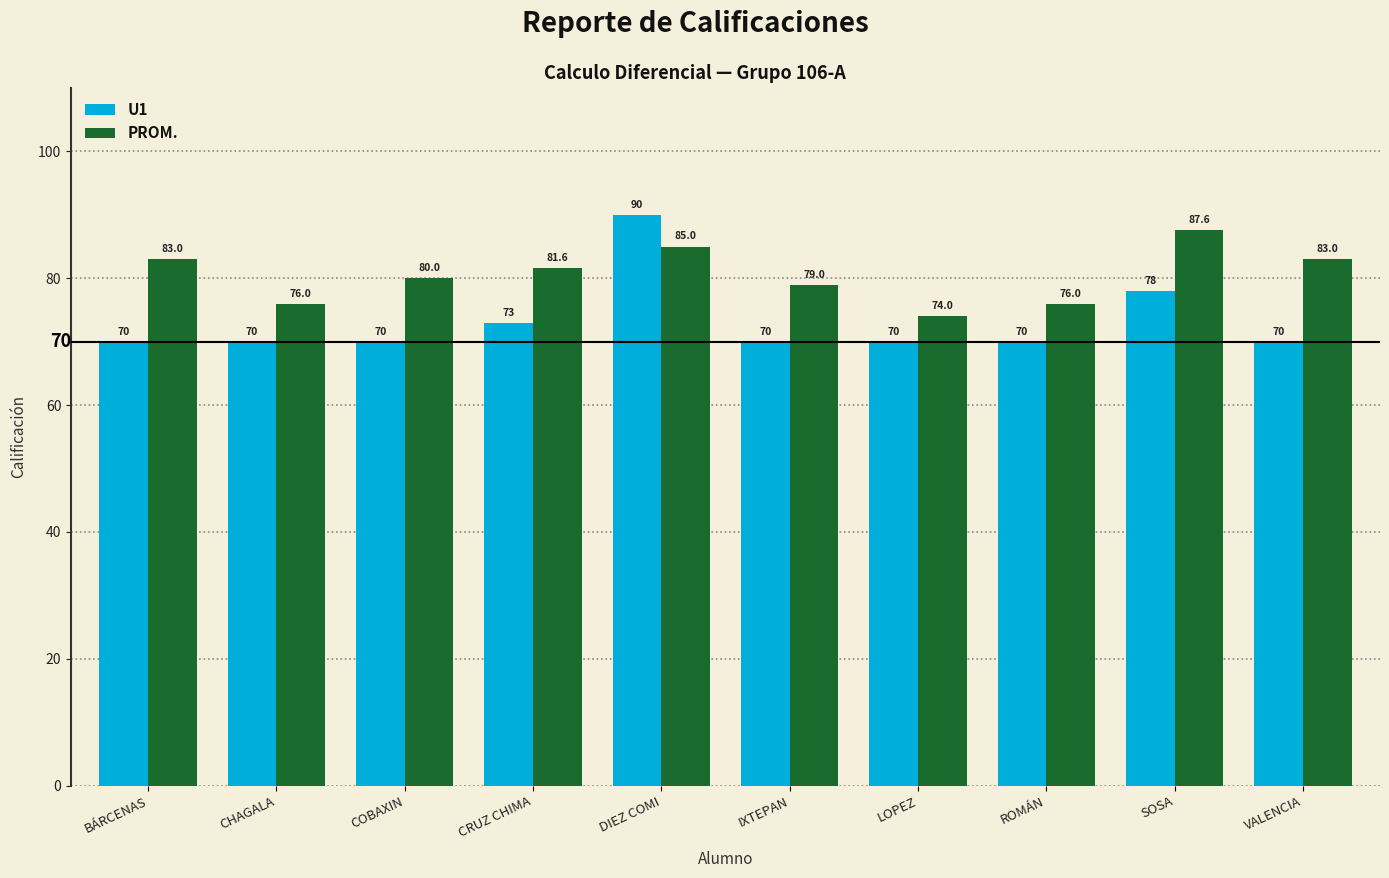

Rank the series by their maximum value, from lowest to highest.

PROM., U1